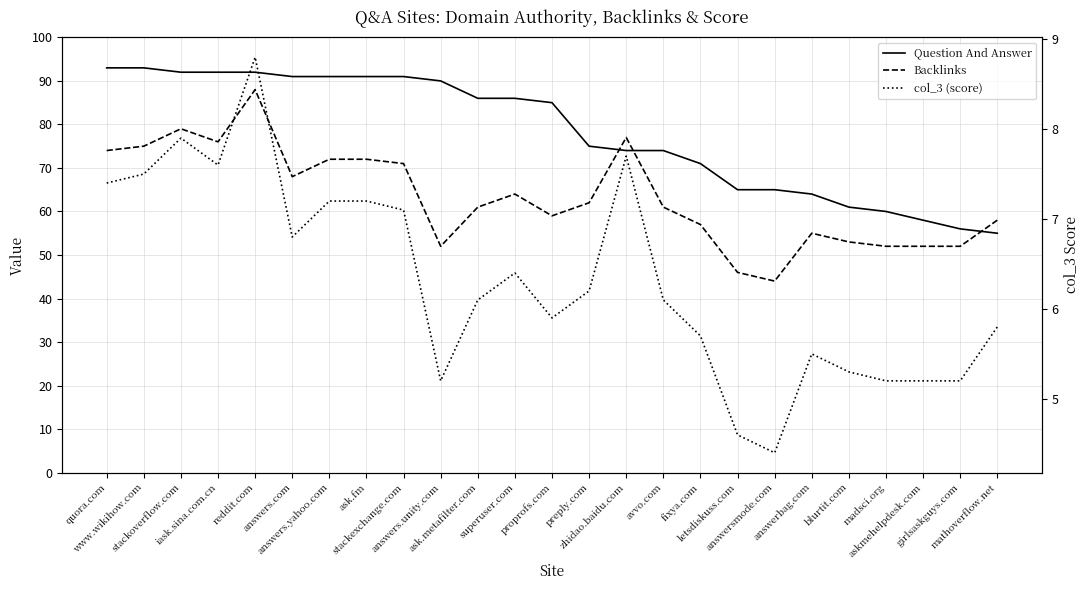

True or false: Backlinks and col_3 (score) intersect in this chart.

False